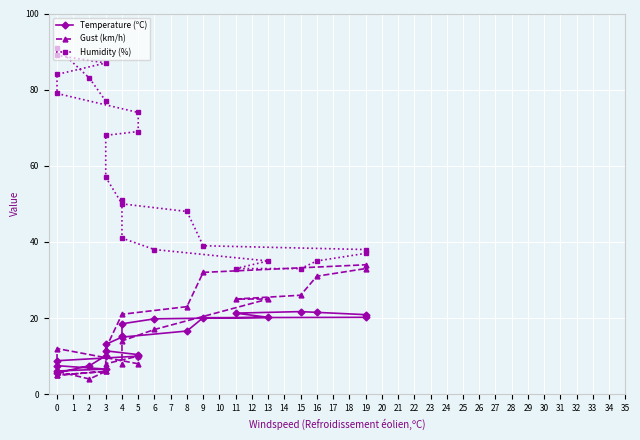

What is the maximum value shown in the chart?

91.0